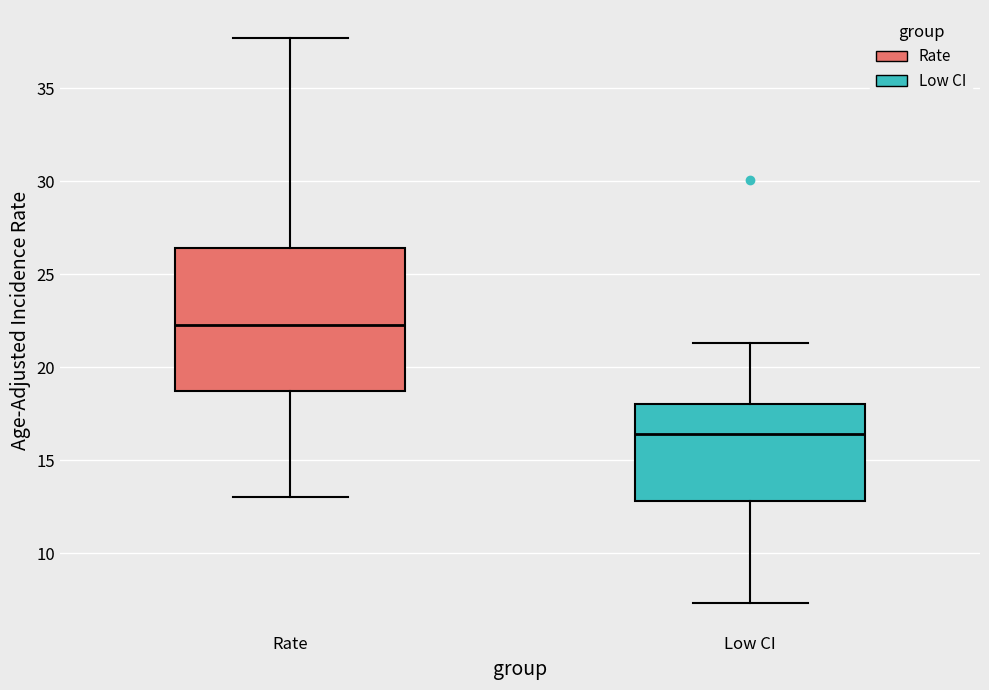

Where is the upper edge of the box for Rate on the y-axis? The values are not printed on the chart, so give them approximately, as read against the axis.

26.5